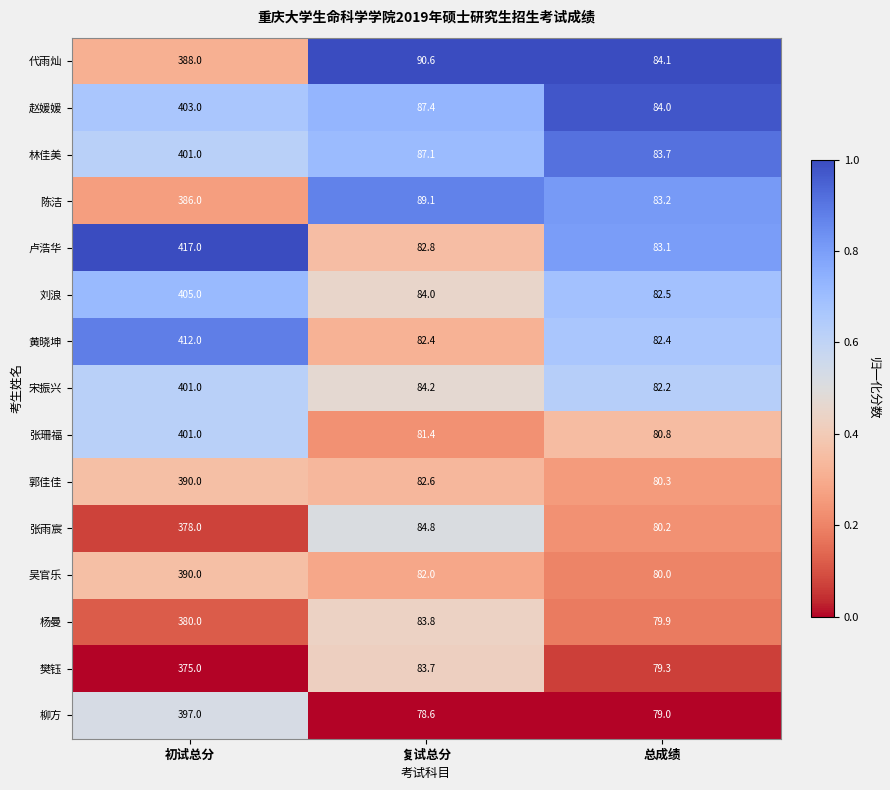

At 总成绩, list the series in order from largest to smallest.

代雨灿, 赵媛媛, 林佳美, 陈洁, 卢浩华, 刘浪, 黄晓坤, 宋振兴, 张珊福, 郭佳佳, 张雨宸, 吴官乐, 杨曼, 樊钰, 柳方